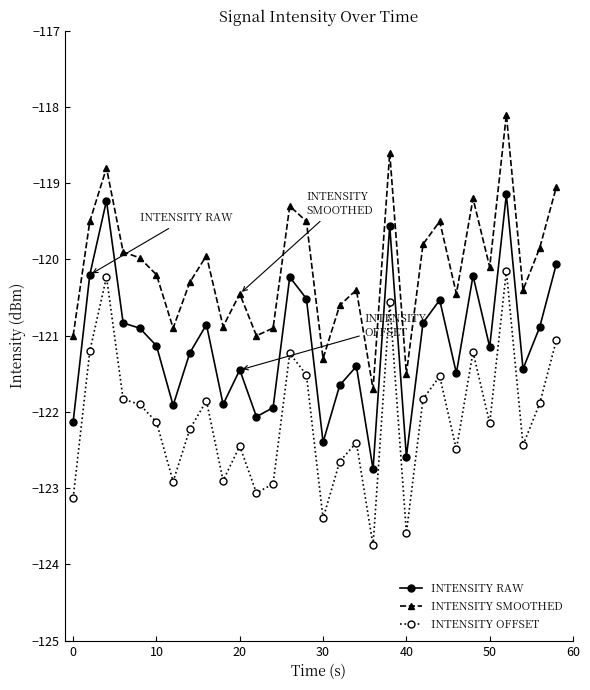

How many values in the INTENSITY RAW series are below -121?

16